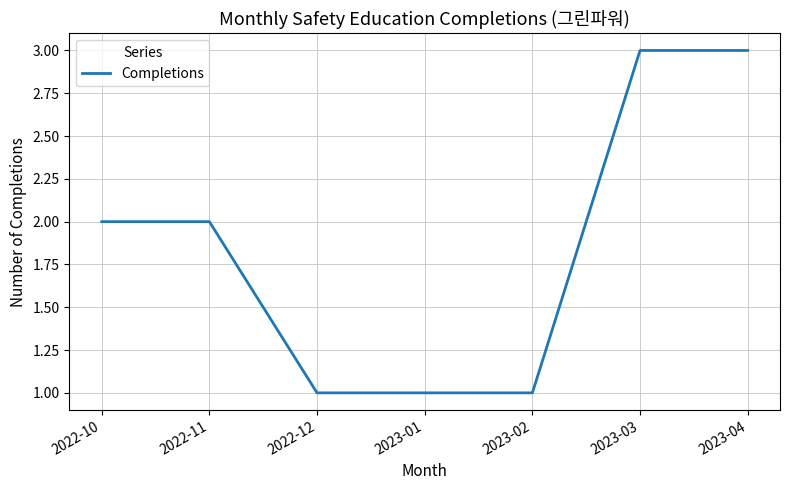

What is the difference between the values at 2023-03 and 2022-12?

2